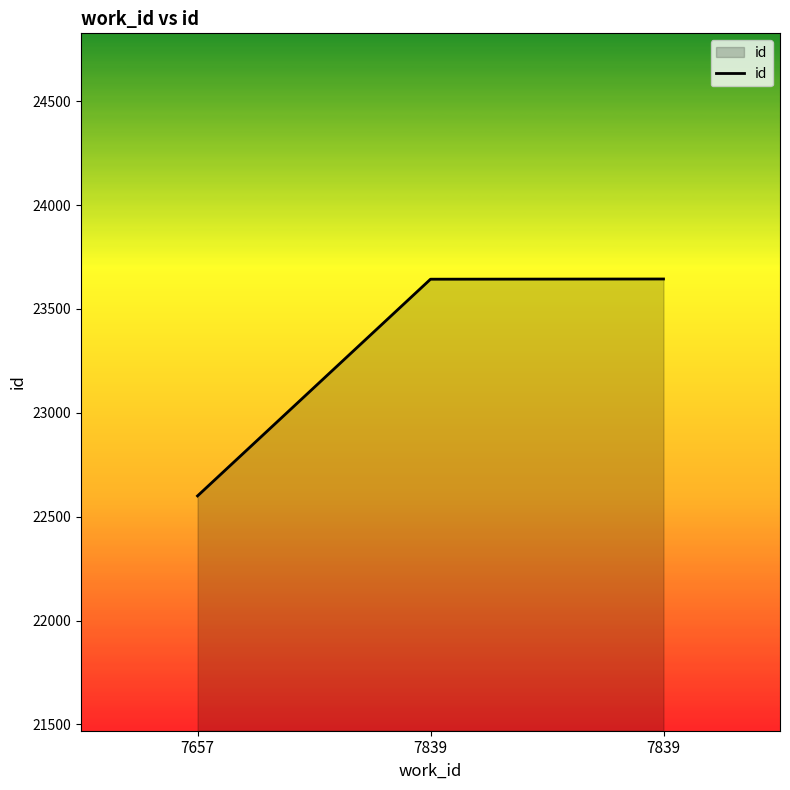

List the labels in order of value, smallest first.

7657, 7839, 7839